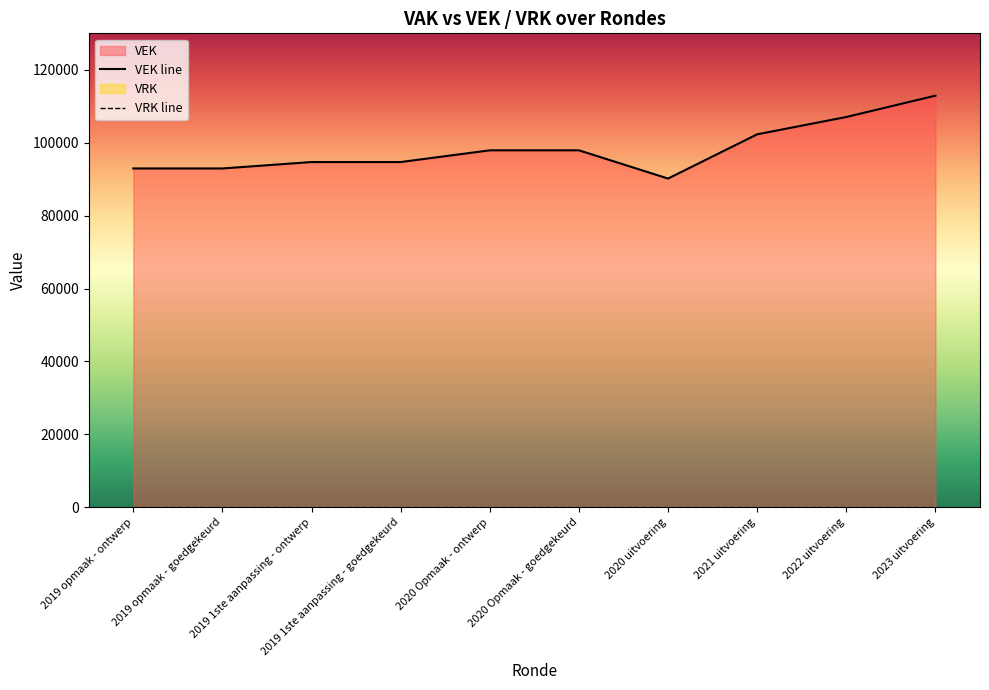

True or false: the data shows 94698 at 2019 1ste aanpassing - ontwerp.

True